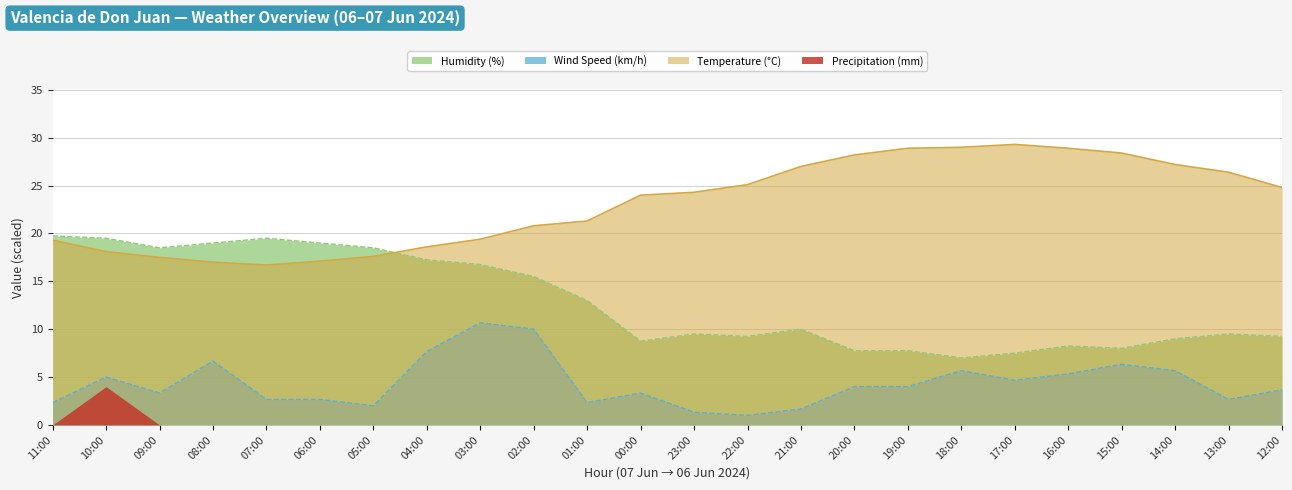

Count the number of categories in the chart.

24